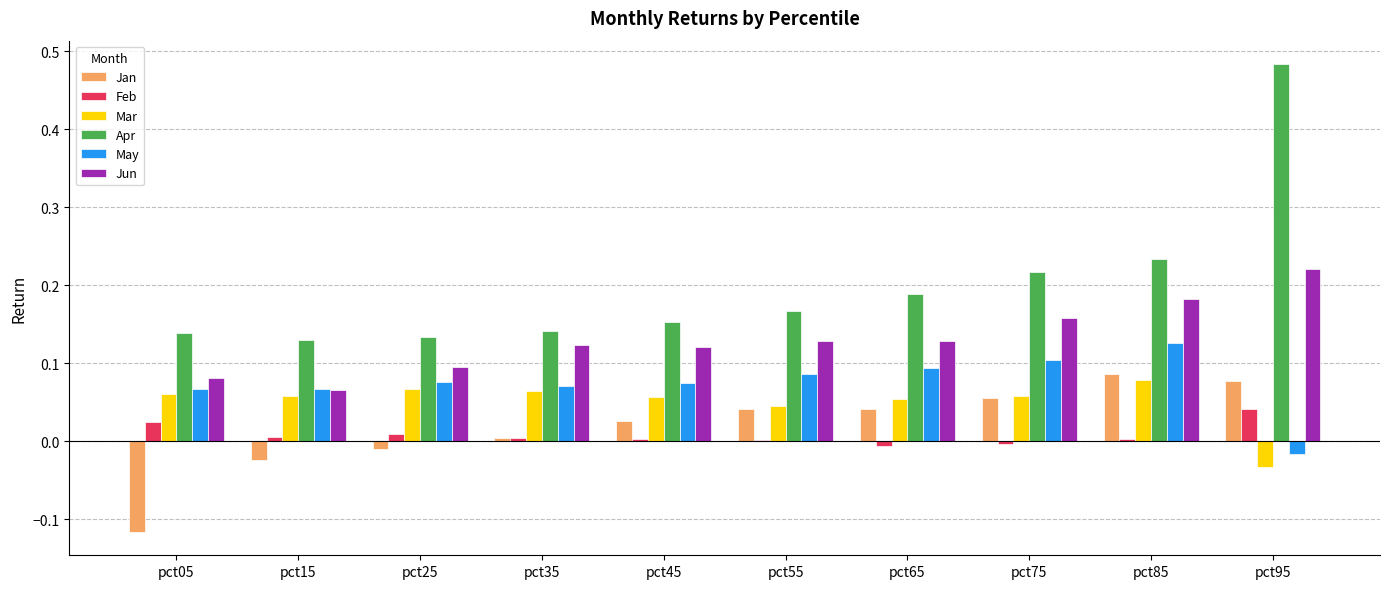

The Jun series shows 0.1 at pct05. True or false?

True